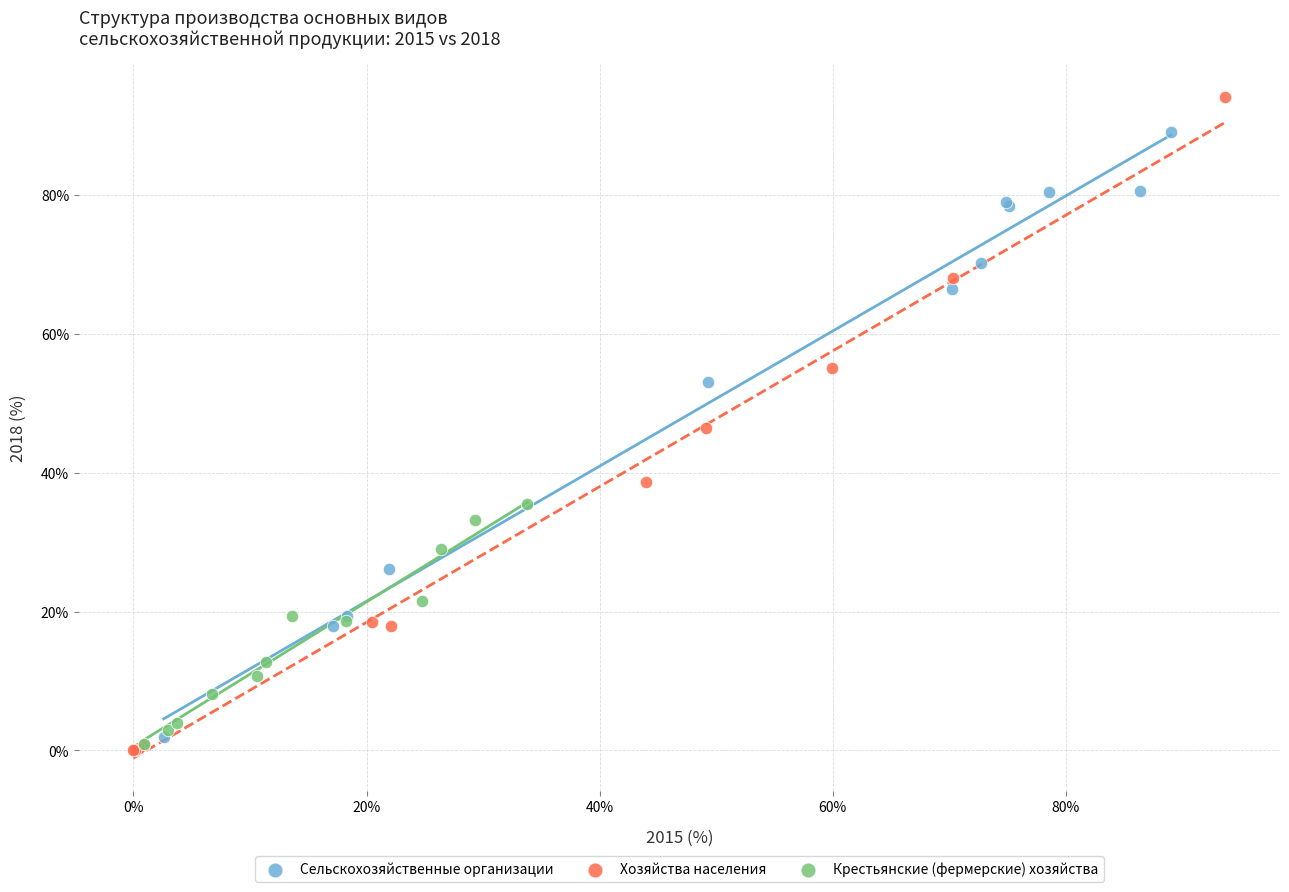

Which series contains the highest Y value?

Хозяйства населения